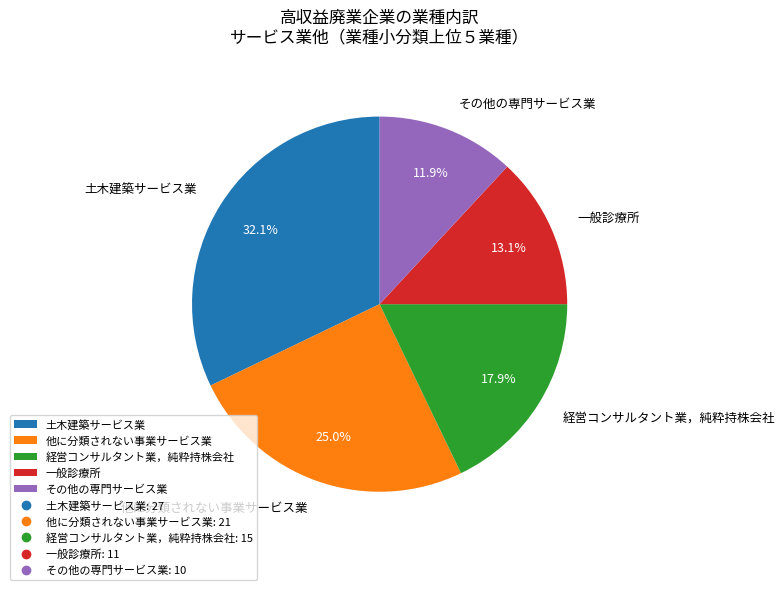

Which category has the biggest portion of the pie?

土木建築サービス業